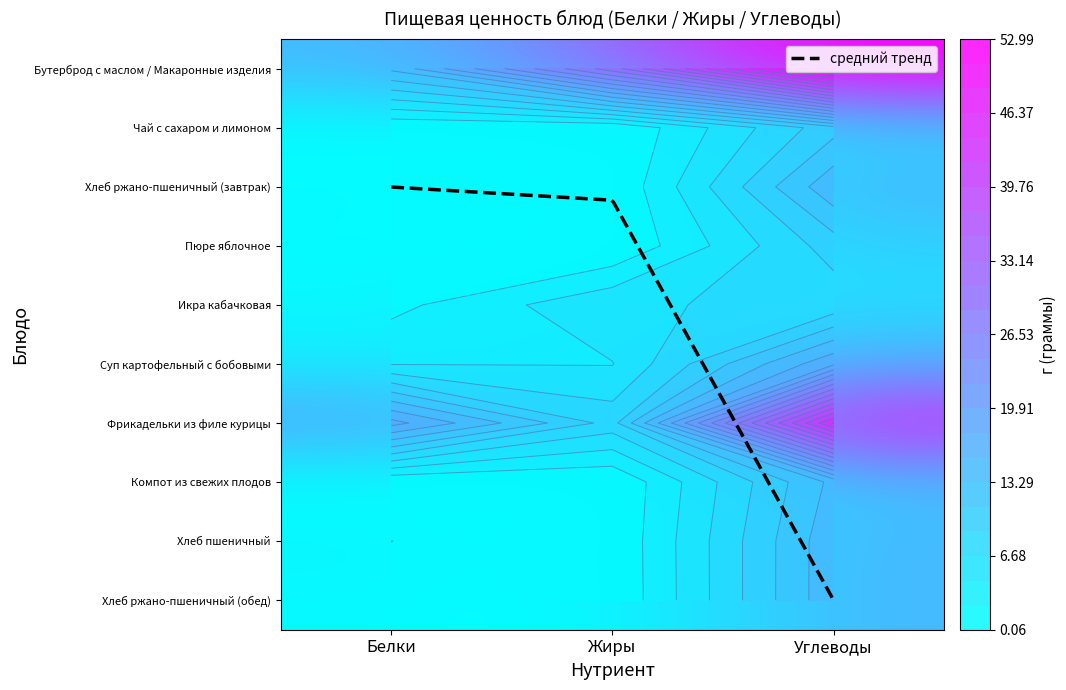

Reading left to right, what are all the values shown in this chart?

Бутерброд с маслом / Макаронные изделия: Белки=13.8	Жиры=30.0	Углеводы=53.0
Чай с сахаром и лимоном: Белки=0.3	Жиры=0.1	Углеводы=10.3
Хлеб ржано-пшеничный (завтрак): Белки=1.4	Жиры=0.2	Углеводы=14.9
Пюре яблочное: Белки=0.9	Жиры=0.1	Углеводы=10.0
Икра кабачковая: Белки=1.6	Жиры=6.3	Углеводы=7.4
Суп картофельный с бобовыми: Белки=4.3	Жиры=4.4	Углеводы=17.3
Фрикадельки из филе курицы: Белки=18.5	Жиры=8.0	Углеводы=44.3
Компот из свежих плодов: Белки=0.2	Жиры=0.2	Углеводы=13.9
Хлеб пшеничный: Белки=2.3	Жиры=0.3	Углеводы=14.9
Хлеб ржано-пшеничный (обед): Белки=1.4	Жиры=0.2	Углеводы=14.9